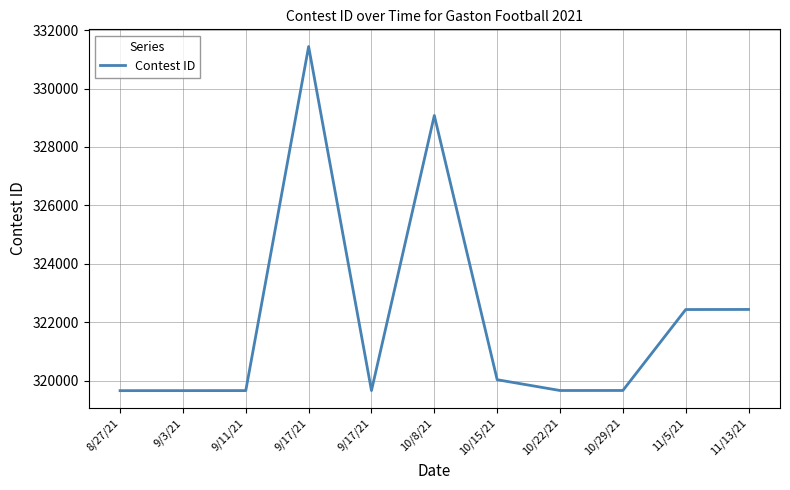

Is this an area chart (filled region under the line)?

No